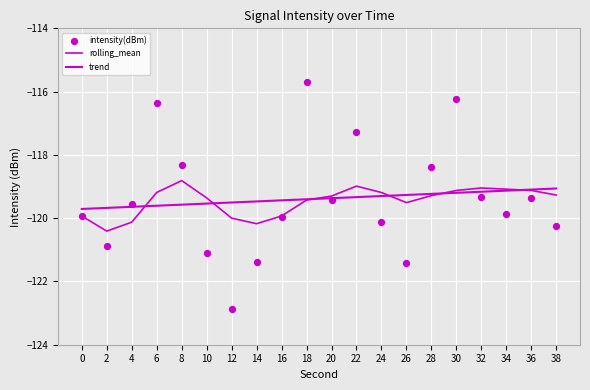

Which series has the largest total across all categories?

intensity(dBm)